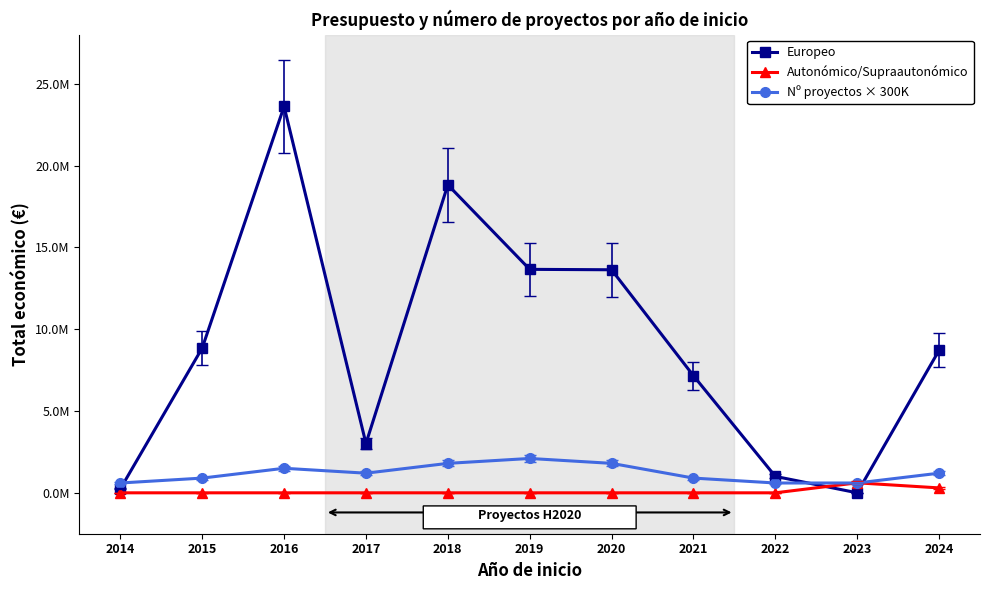

At which category does Autonómico/Supraautonómico reach its first local peak?

2023